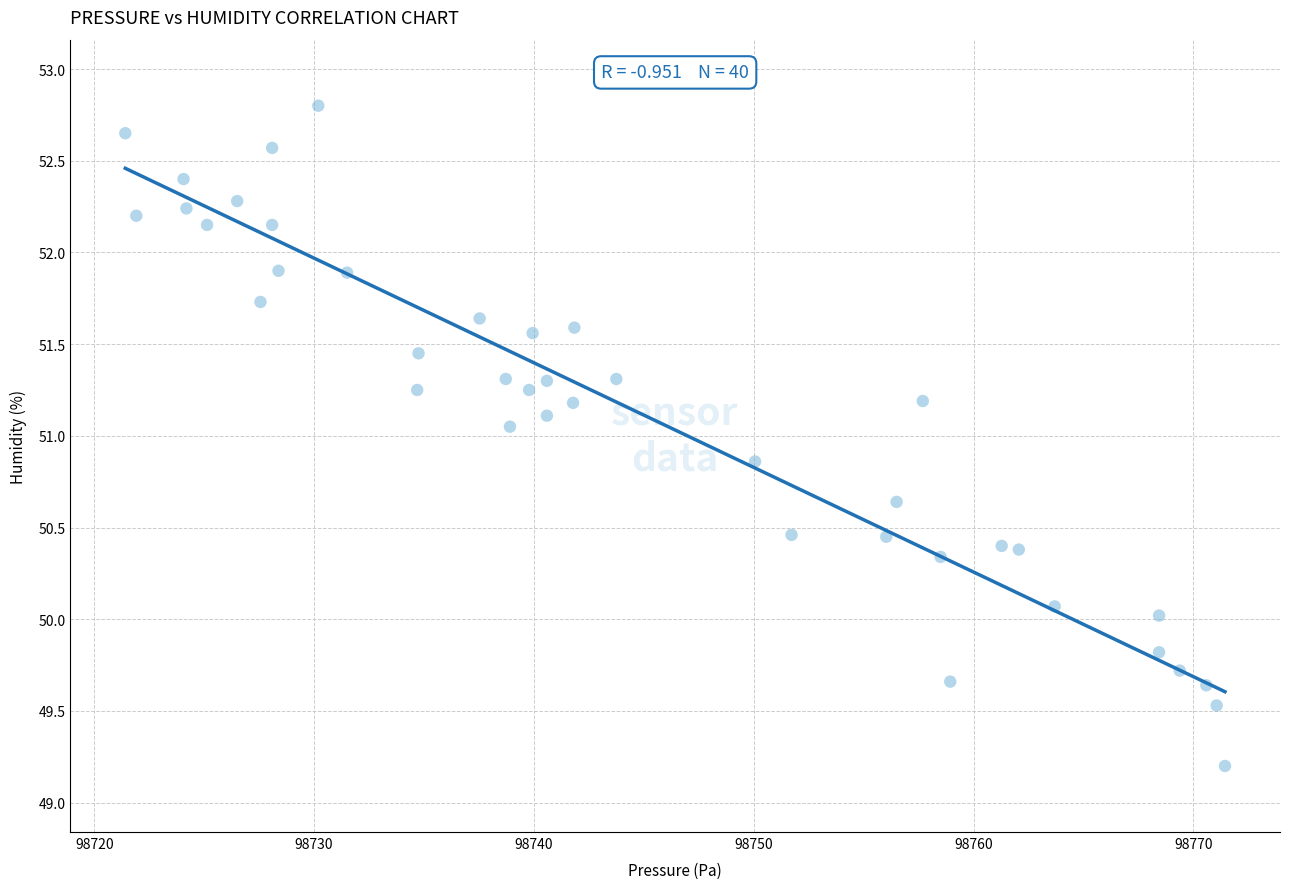

What is the range of Y values (max minus min)?

3.6